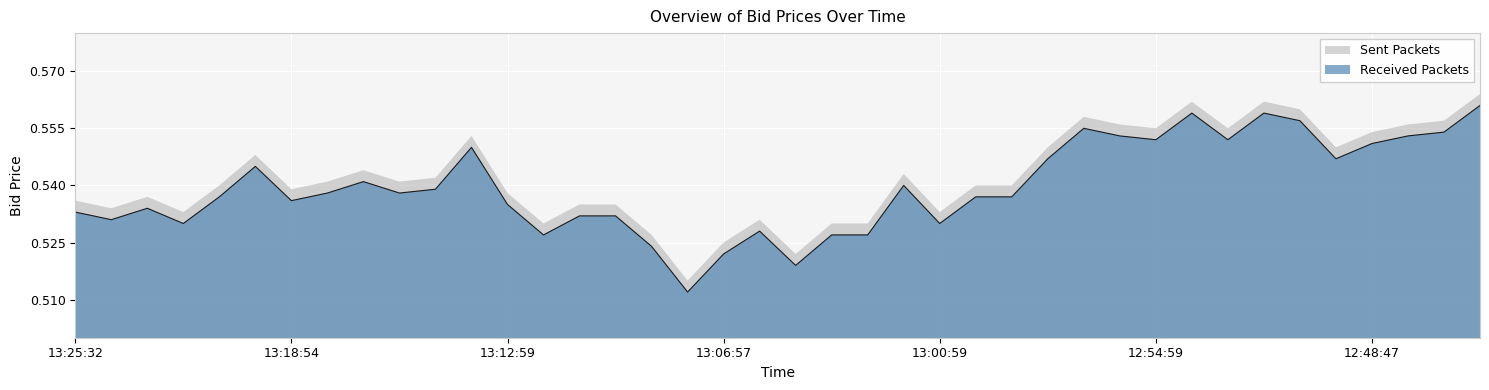

Reading left to right, list all the values displayed in this chart.

0.5	0.5	0.5	0.5	0.5	0.5	0.5	0.5	0.5	0.5	0.5	0.6	0.5	0.5	0.5	0.5	0.5	0.5	0.5	0.5	0.5	0.5	0.5	0.5	0.5	0.5	0.5	0.5	0.6	0.6	0.6	0.6	0.6	0.6	0.6	0.5	0.6	0.6	0.6	0.6